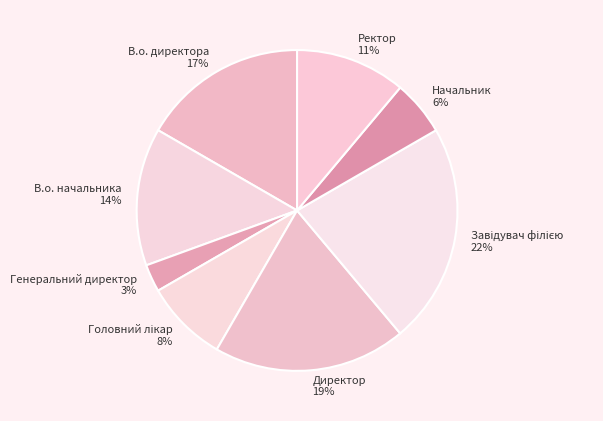

What percentage is the Начальник slice, to the nearest percent?

6%